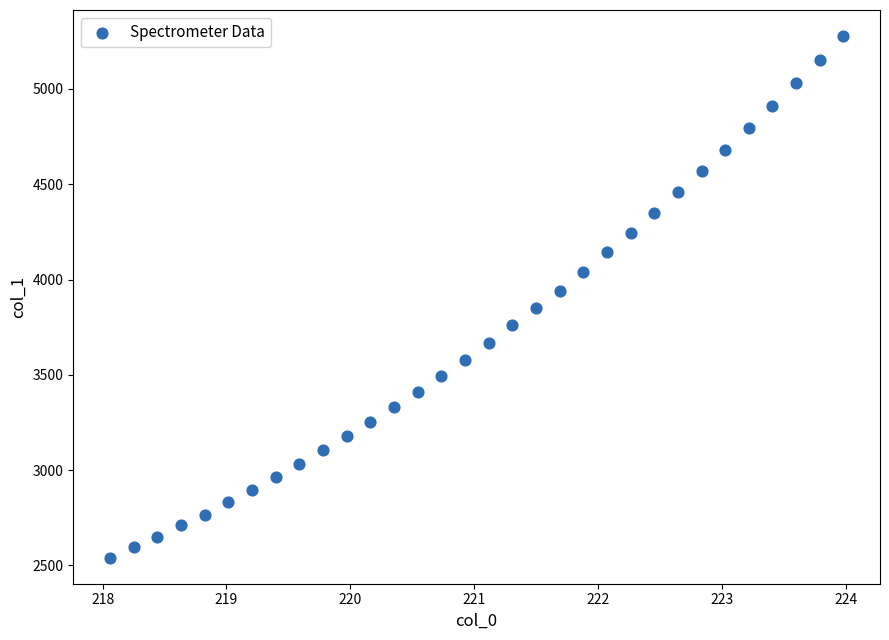

What is the range of Y values (max minus min)?

2737.1